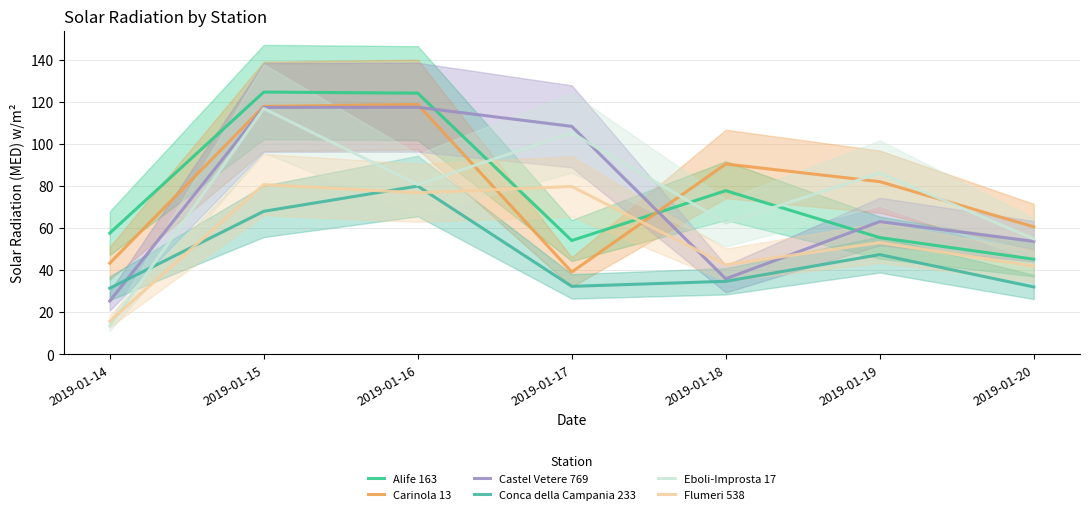

How many data points in Conca della Campania 233 are less than 34?

3